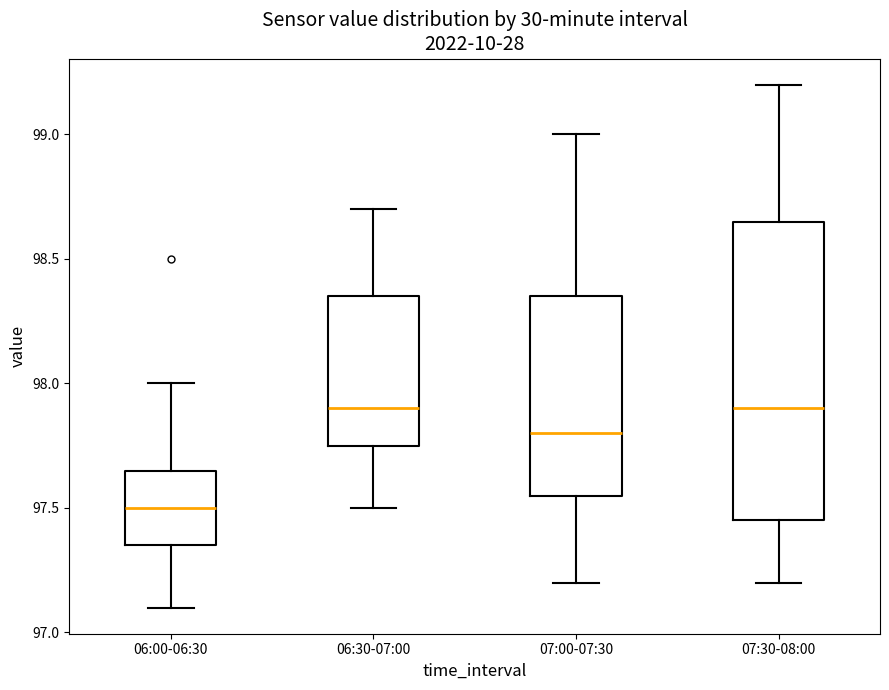

Comparing the boxes themselves (not the whiskers), which one is the tallest?

07:30-08:00